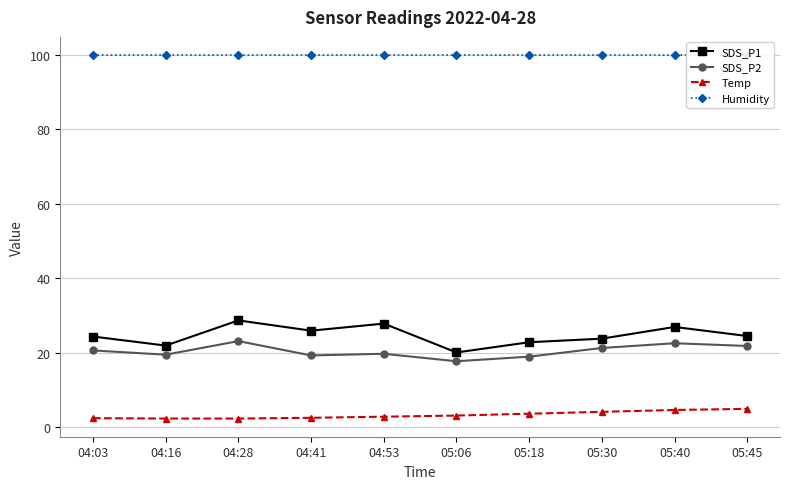

How many lines are shown in the chart?

4